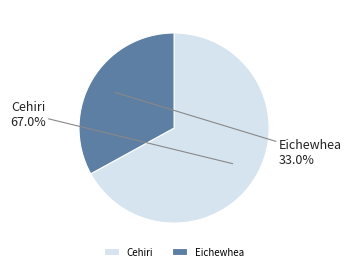

How many segments does this pie chart have?

2